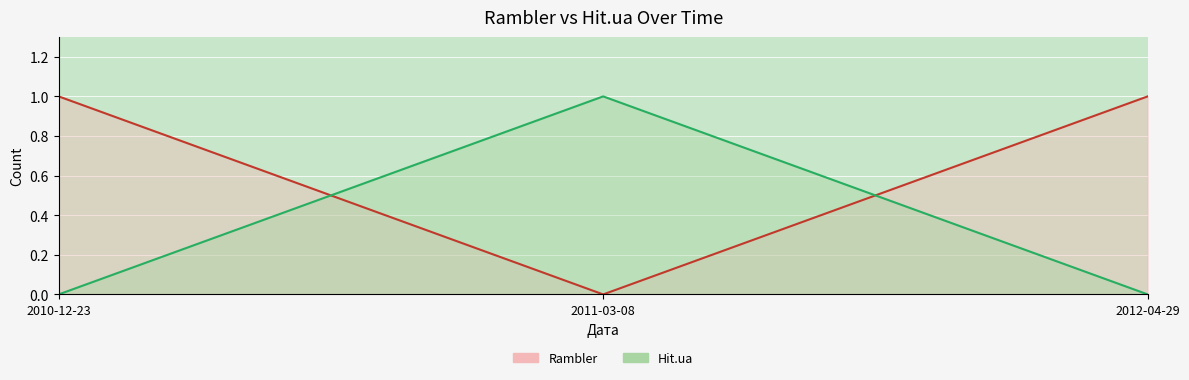

Reading left to right, what are all the values shown in this chart?

Rambler: 2010-12-23=1	2011-03-08=0	2012-04-29=1
Hit.ua: 2010-12-23=0	2011-03-08=1	2012-04-29=0